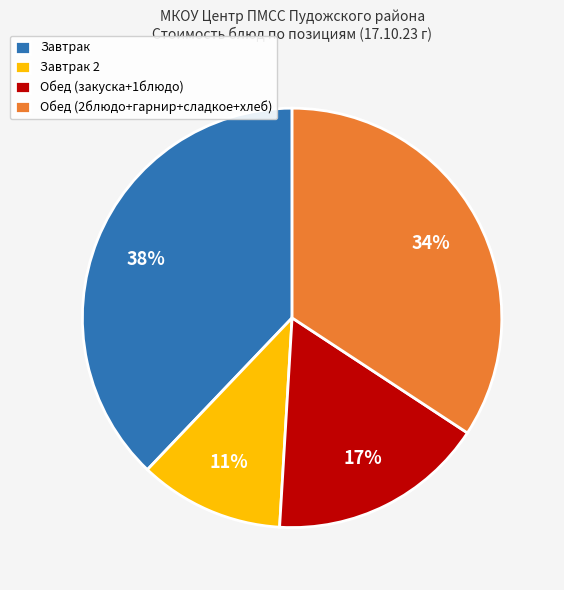

What percentage is the Завтрак 2 slice, to the nearest percent?

11%